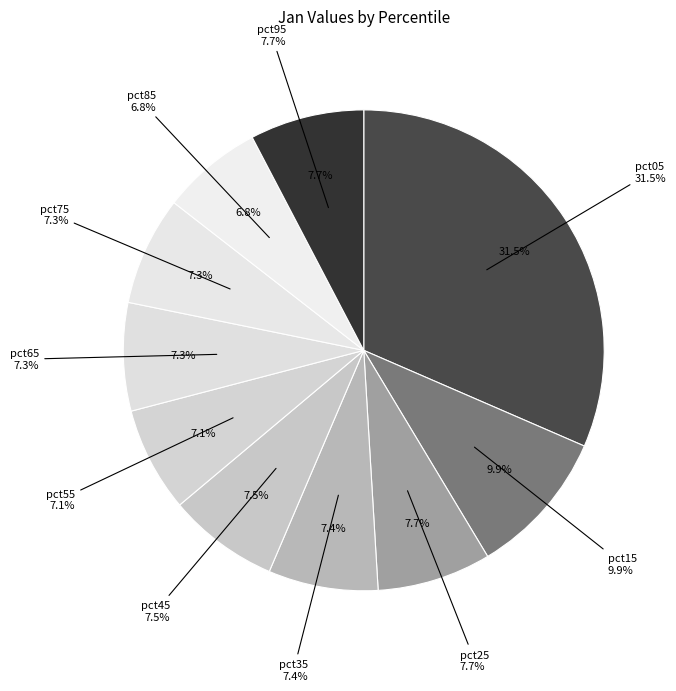

To the nearest percent, what is the difference between the largest and smallest slice percentages?

25%